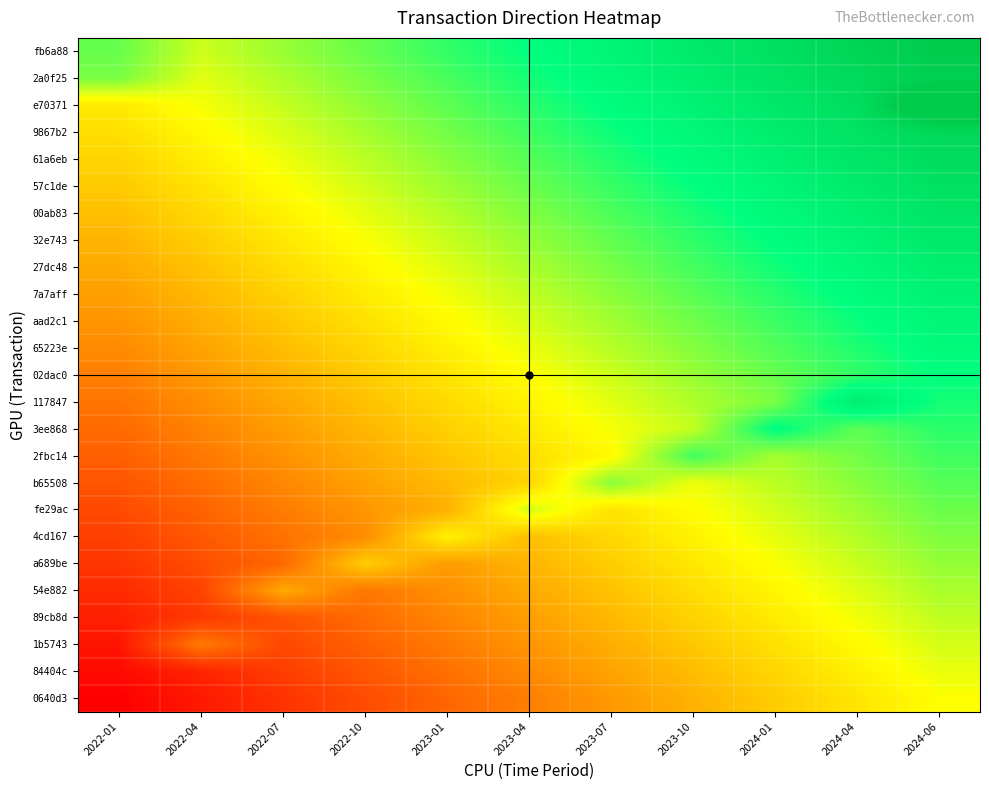

How many categories are shown in the chart?

11